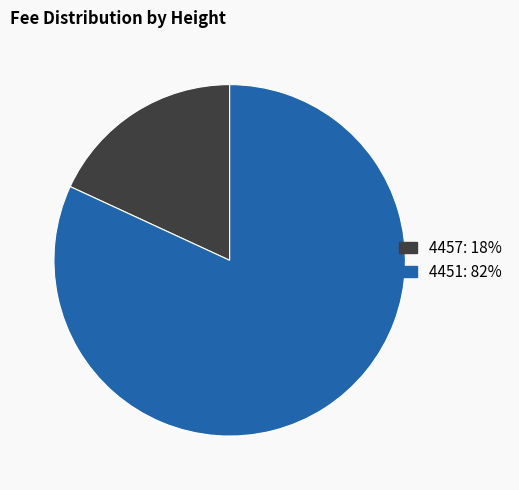

What is the ratio of the value at 4457 to the value at 4451?

0.2